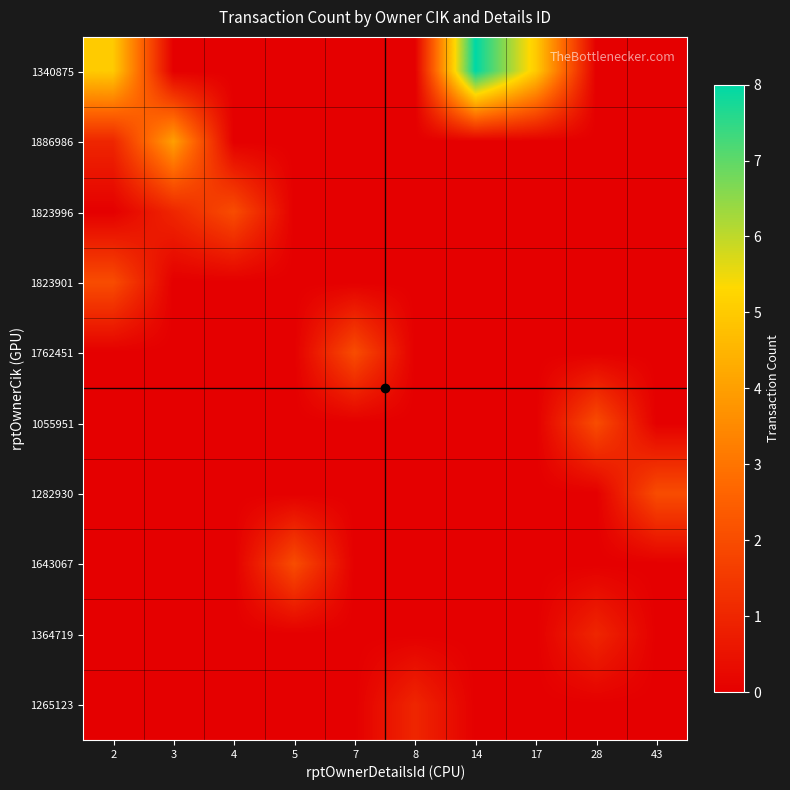

What is the spread (max minus min) of values at 28?

2